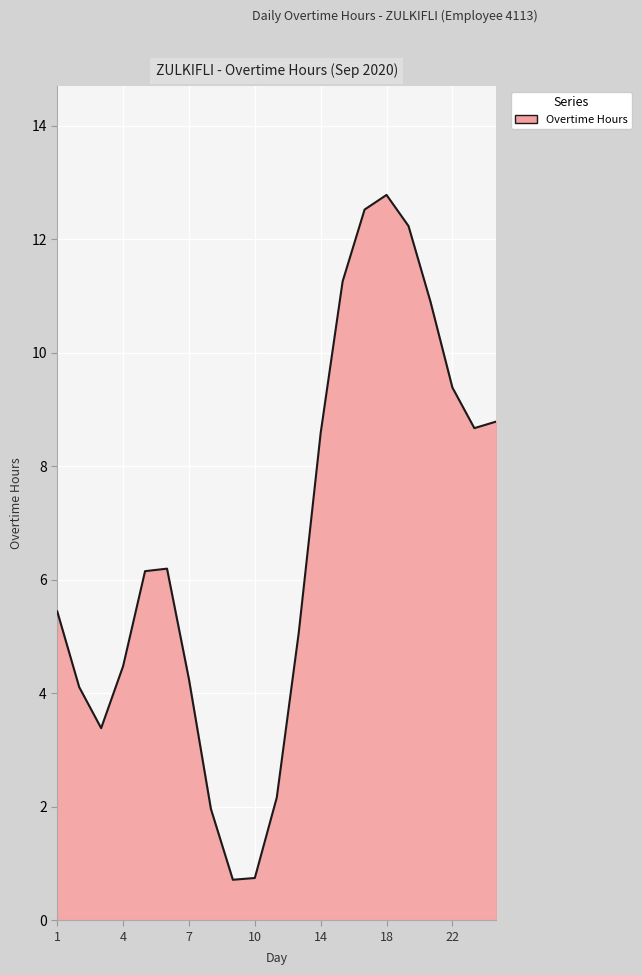

What is the maximum value shown in the chart?

12.8